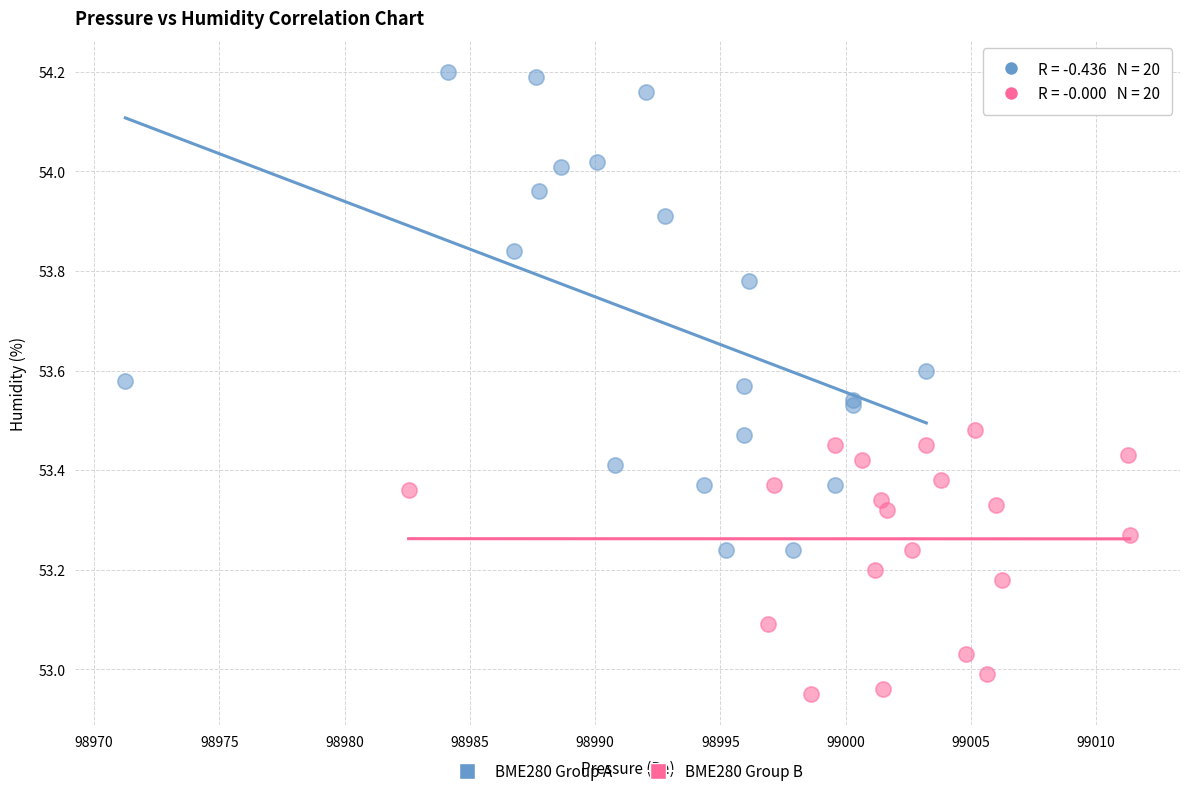

Which series reaches the maximum Y coordinate?

BME280 Group A